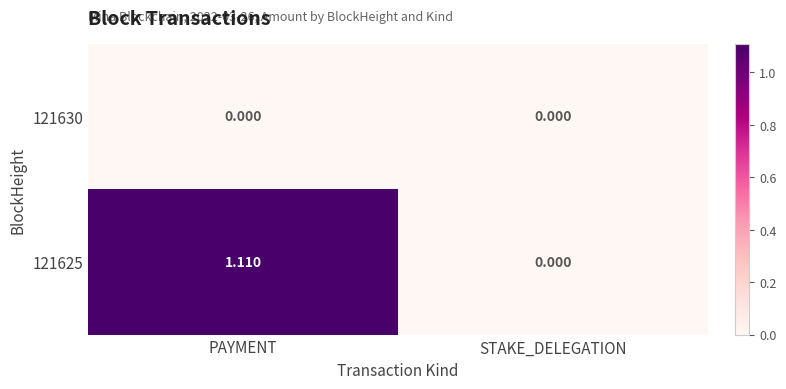

How many categories are shown in the chart?

2